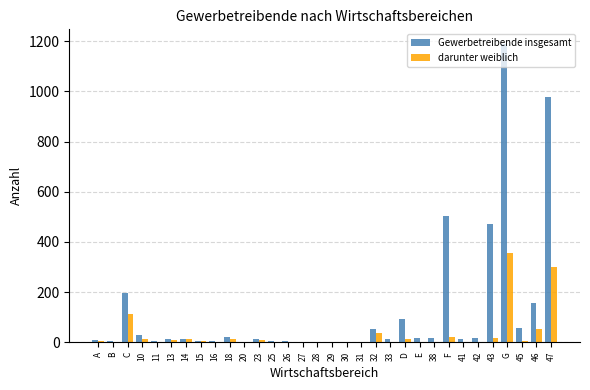

The value of Gewerbetreibende insgesamt at 45 is 57. True or false?

True